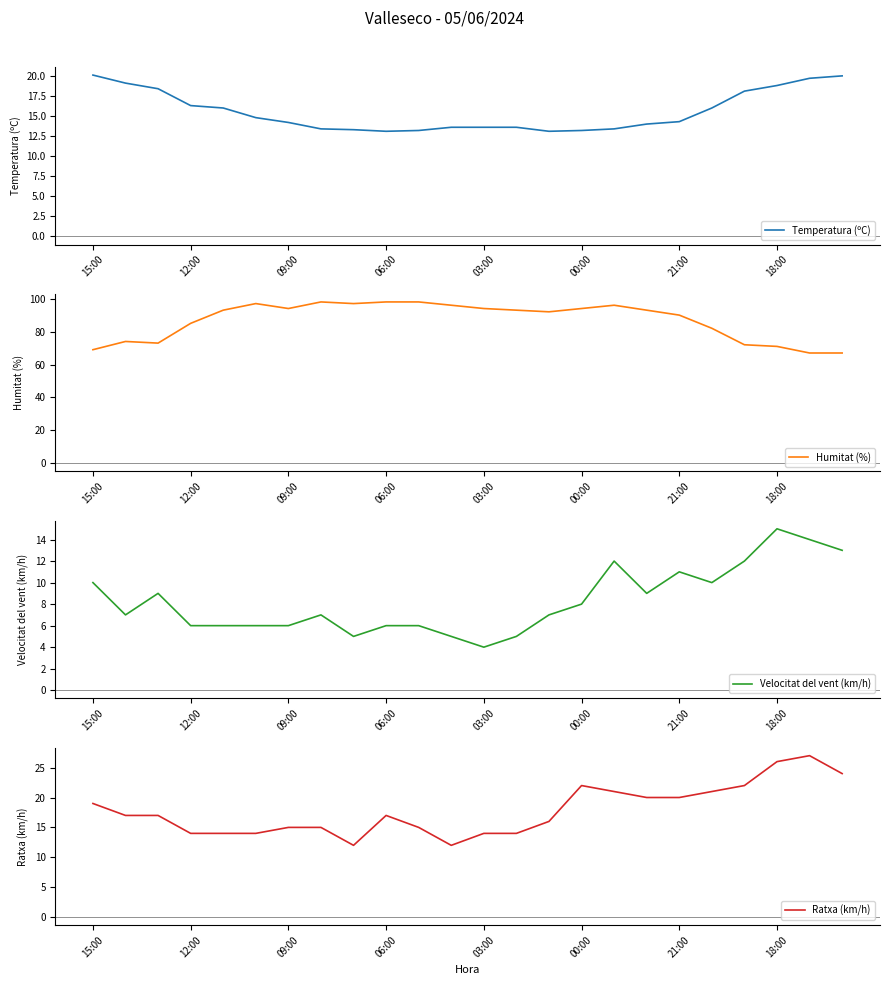

Is this an area chart (filled region under the line)?

No